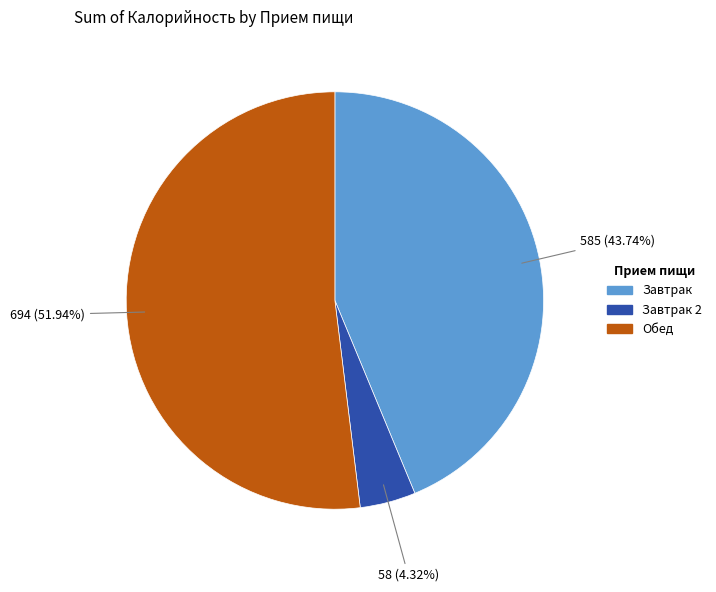

How many slices are in this pie chart?

3